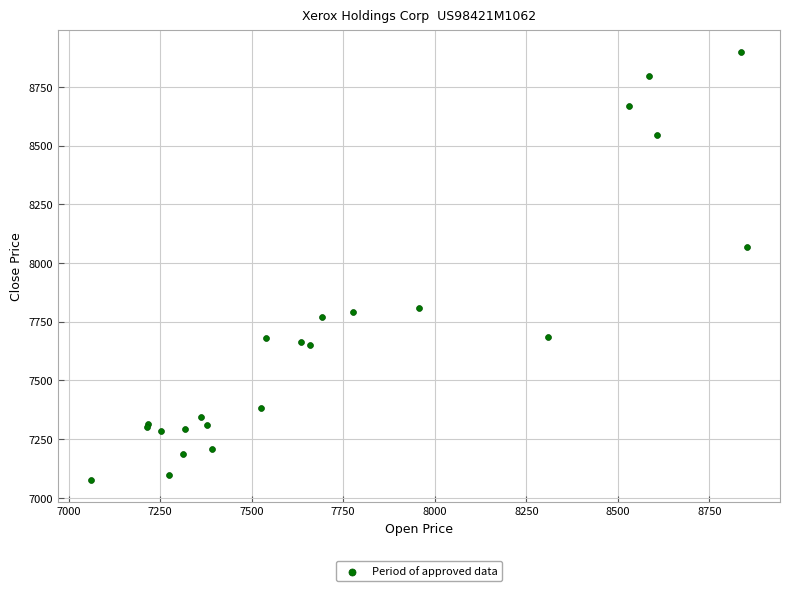

What Y value in the scatter plot is closest to 7987?

8067